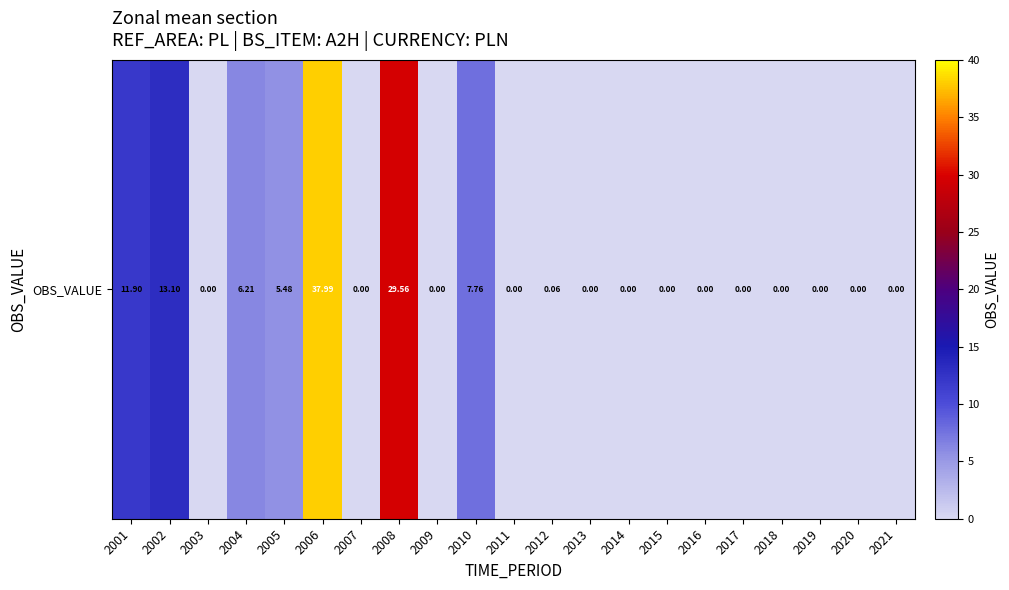

What is the difference between the values at 2006 and 2012?

37.9